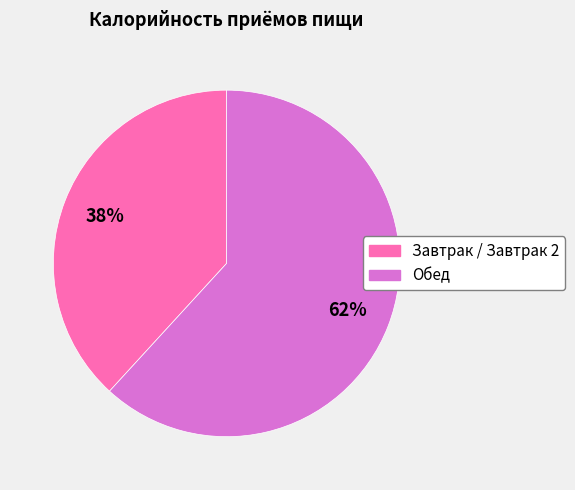

To the nearest percent, what is the difference between the Завтрак / Завтрак 2 and Обед slice percentages?

24%